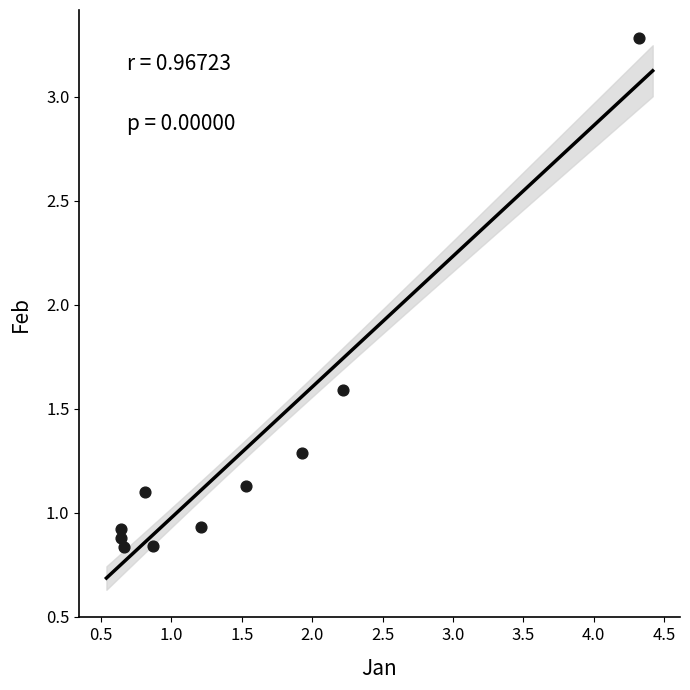

What is the average Y value?

1.3